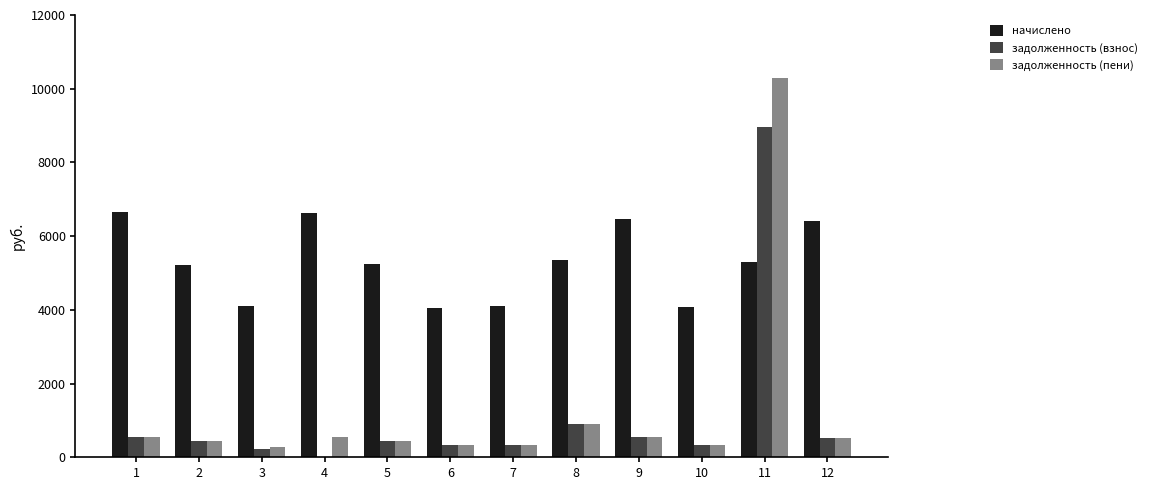

Where does the задолженность (взнос) series first go above 437?

1